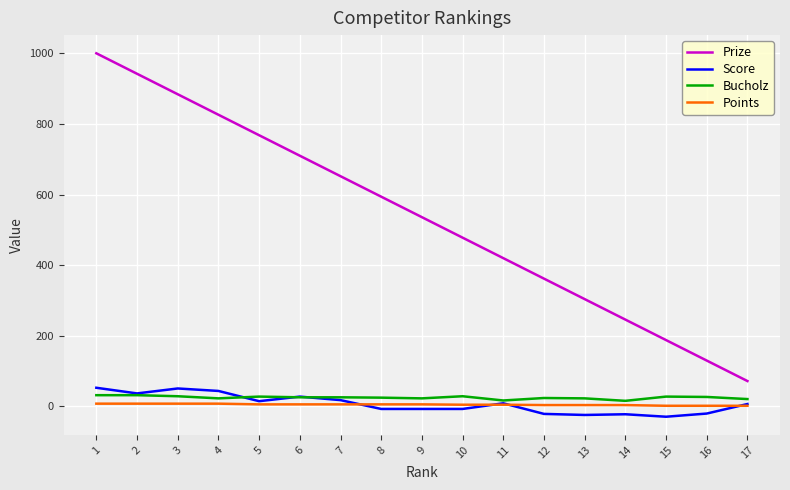

Which series has the largest total across all categories?

Prize